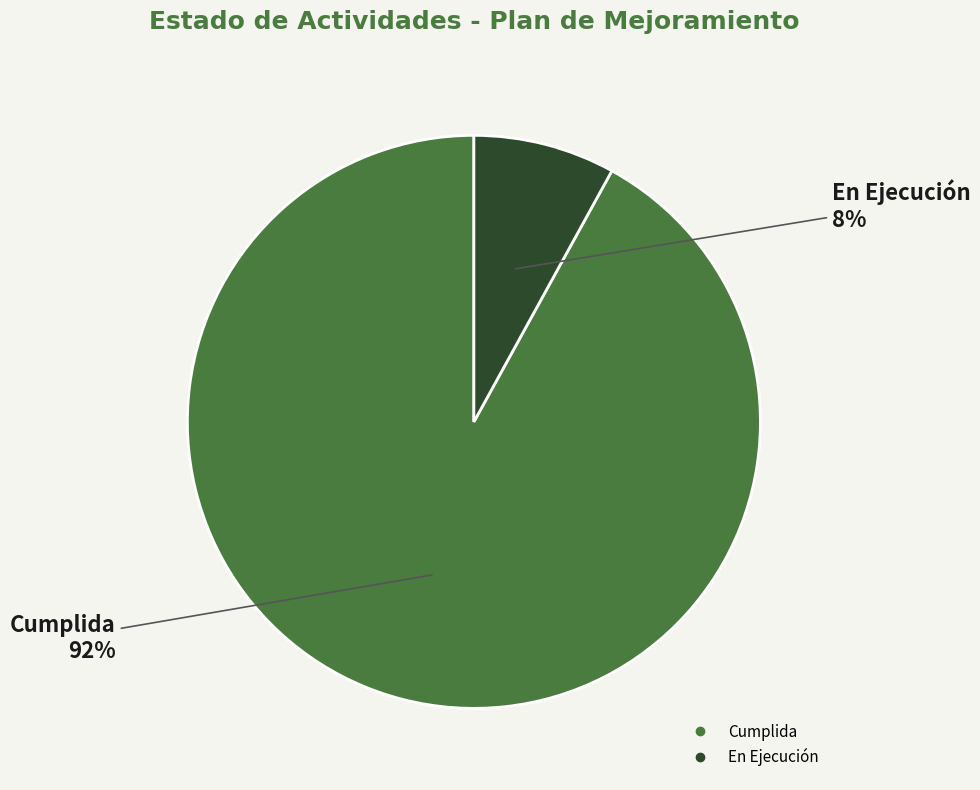

What is the ratio of the value at En Ejecución to the value at Cumplida?

0.1